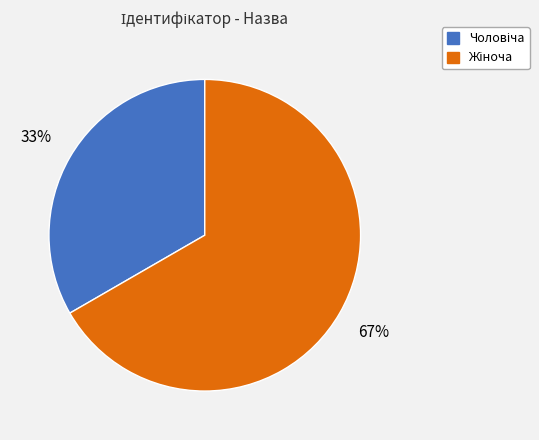

Is there any slice that represents more than half of the pie?

Yes